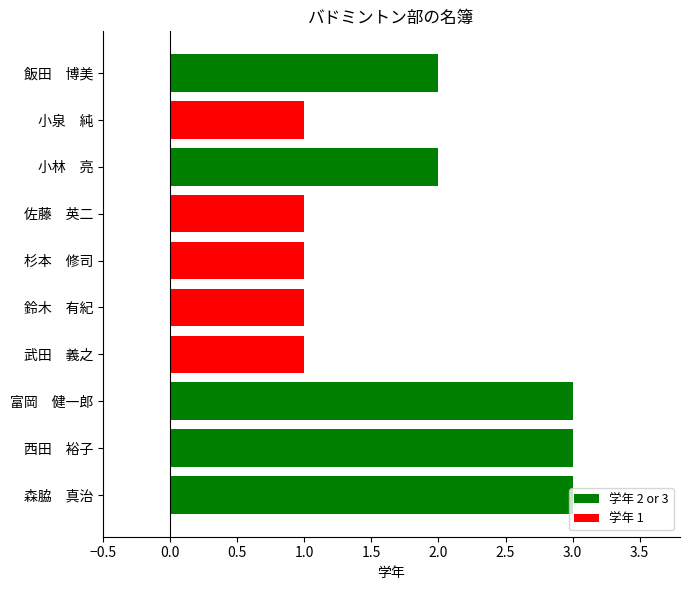

What is the sum of all values?

18